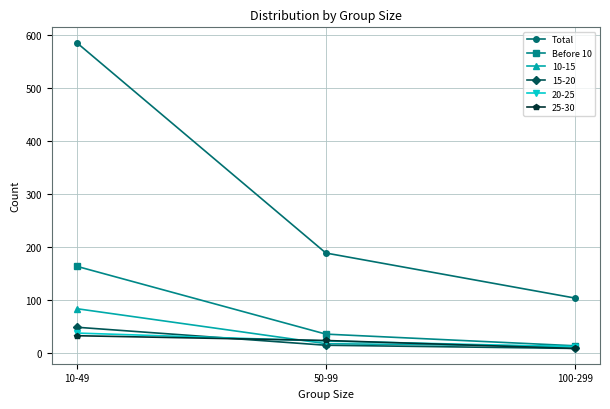

Does the chart display data point markers on the line(s)?

Yes